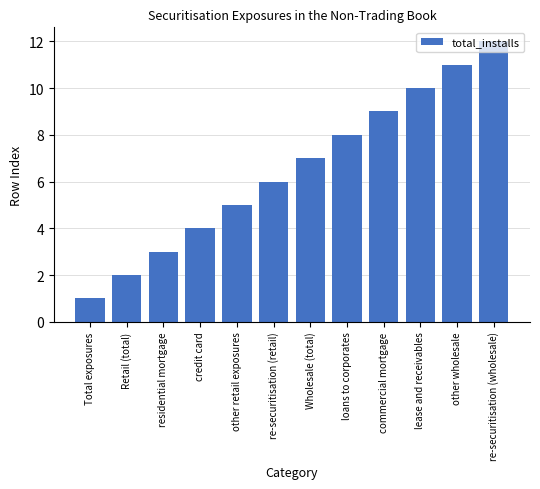

What is the label of the 7th bar from the left?

Wholesale (total)